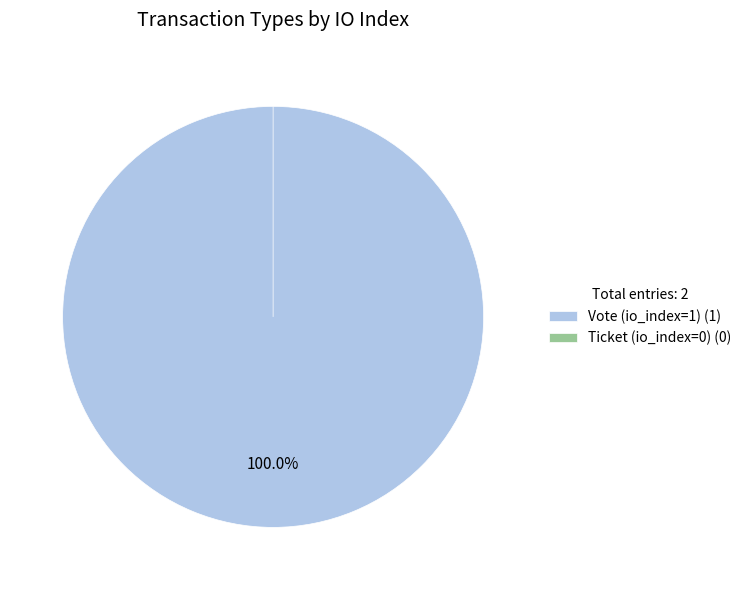

How many segments does this pie chart have?

2